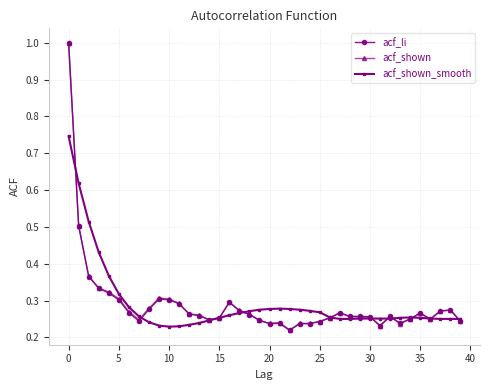

True or false: acf_shown has more than 0 points higher than both neighbors.

True